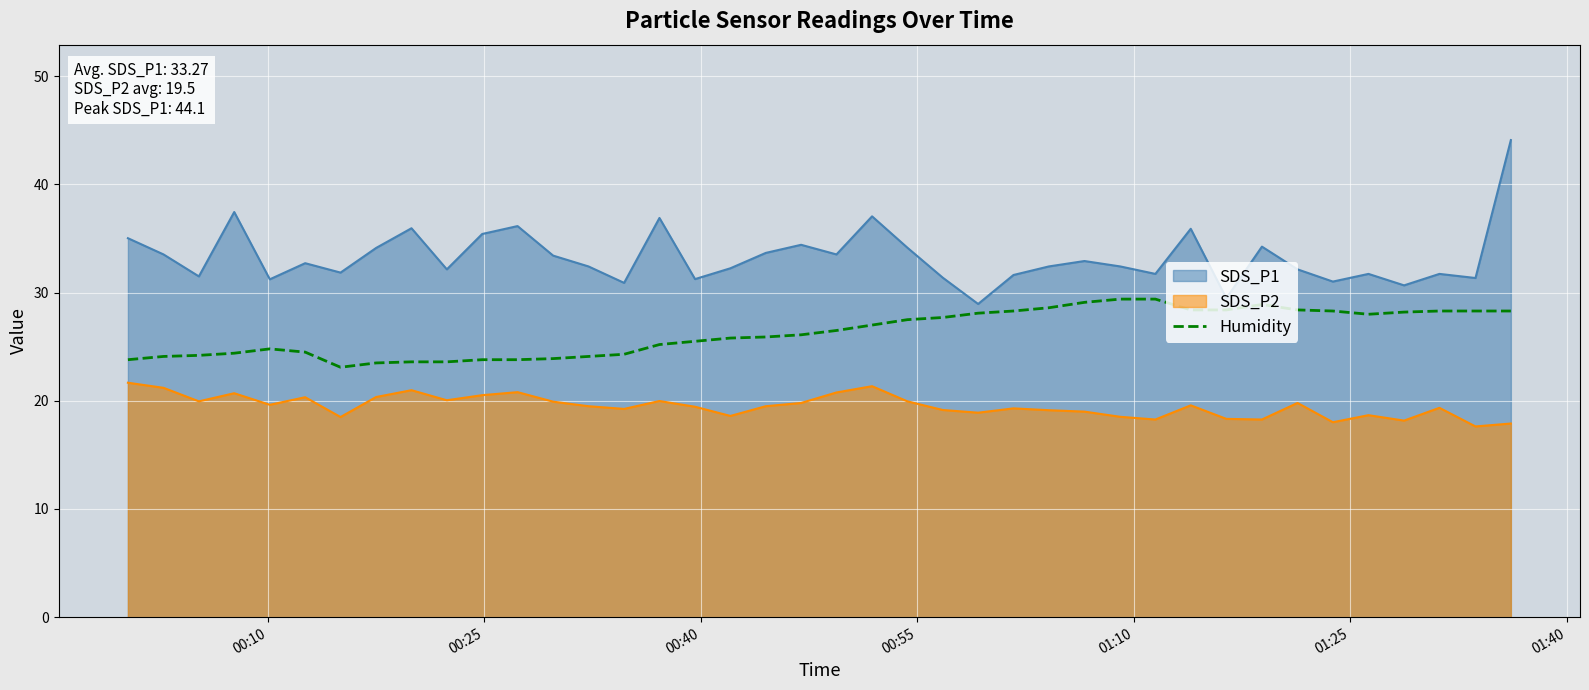

What is the difference between the maximum and minimum values in the Humidity series?

6.3